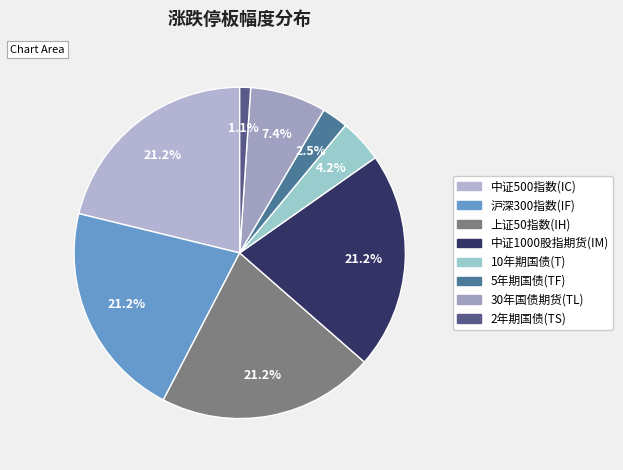

What percentage is NOT represented by 上证50指数(IH)?

78.8%